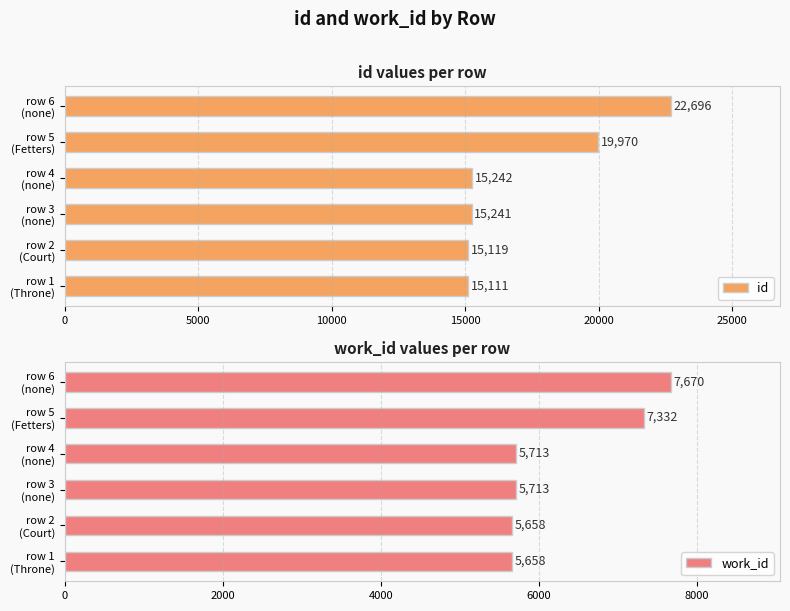

What is the maximum value for id?

22696